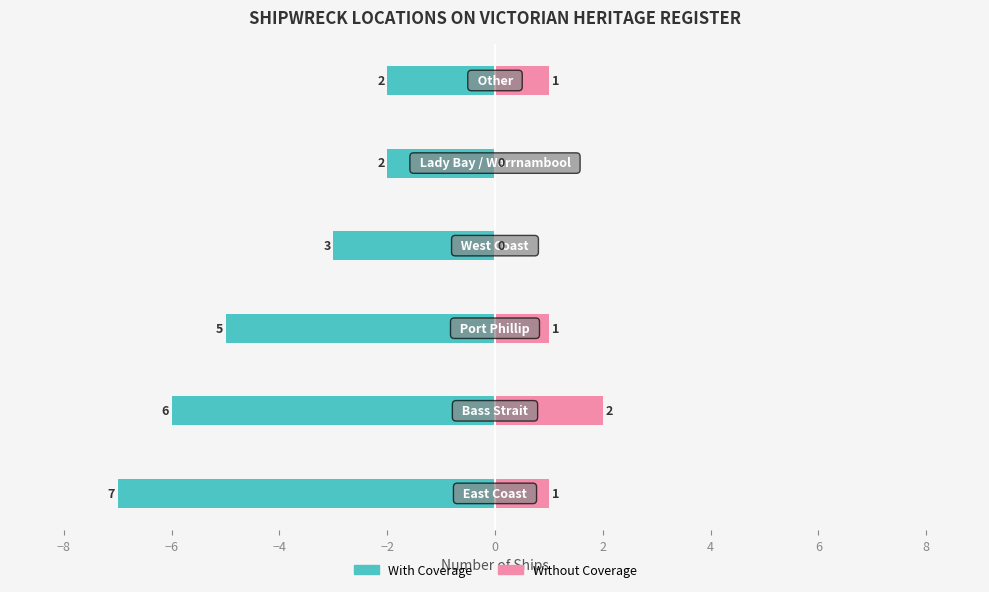

Does the chart contain any negative values?

Yes